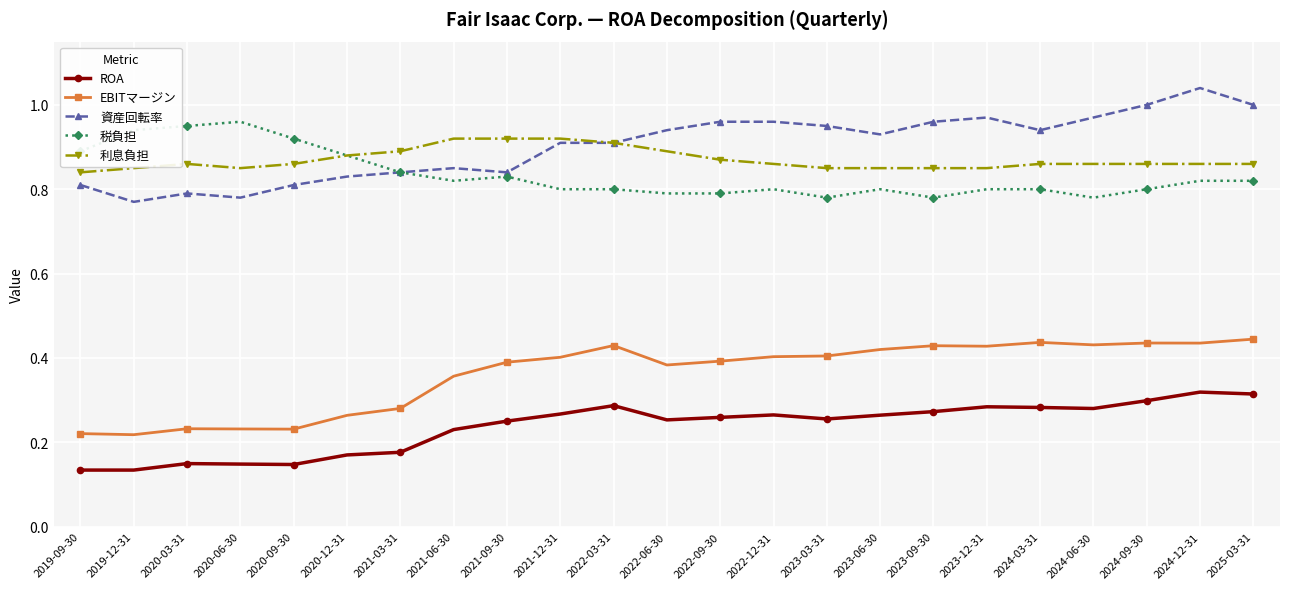

The 利息負担 series shows 0.9 at 2022-03-31. True or false?

True